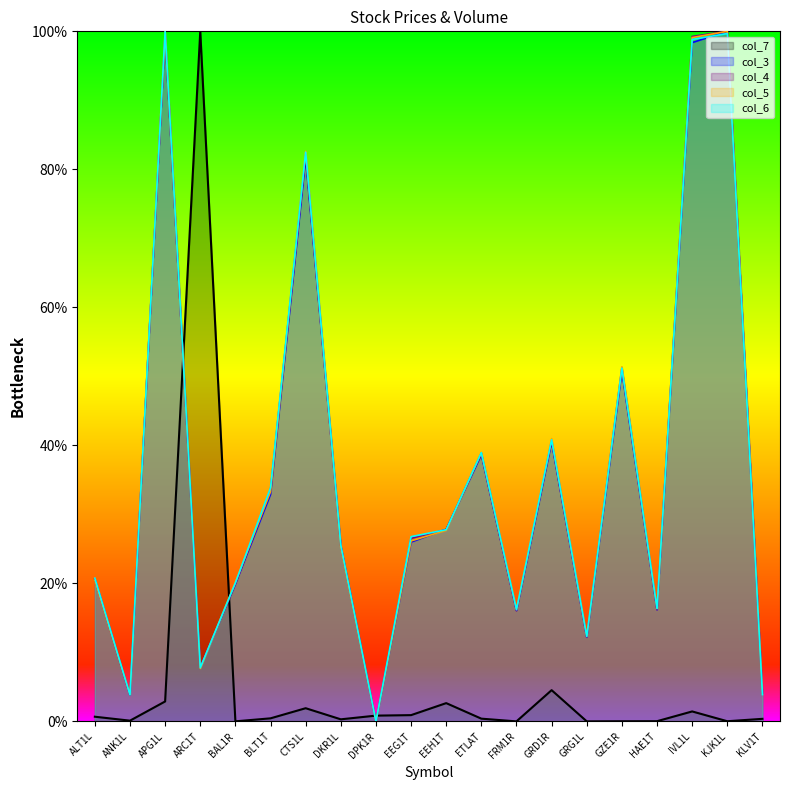

At how many categories does at least one series exceed 88?

4